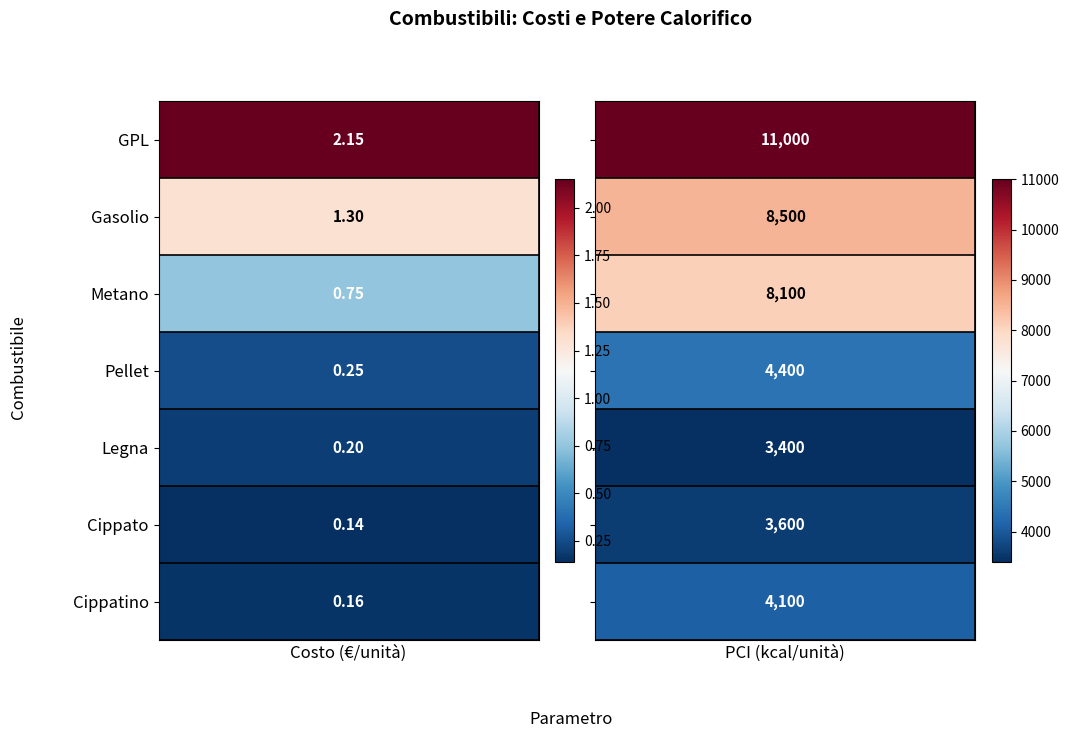

What is the average value of the Metano series?

4050.4